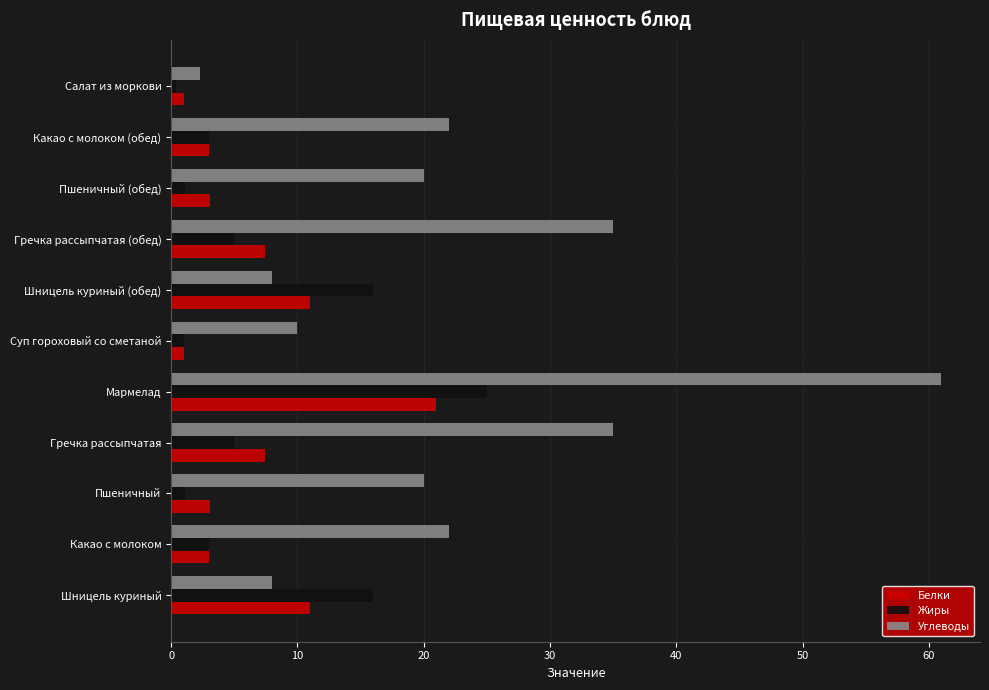

What is the difference between the second highest and second lowest values in the Белки series?

10.0